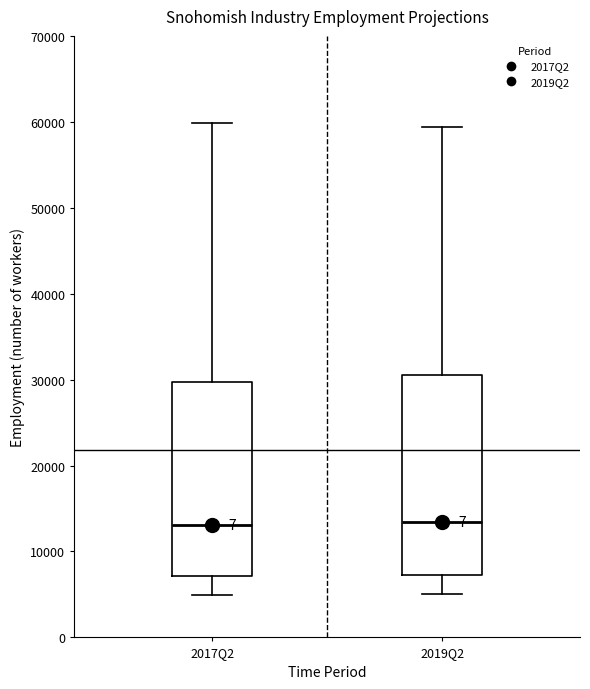

Reading left to right, read every box against the y-axis: the position of its median line, the range the box covers, and the ends of its whiskers. The values are not printed on the chart, so give them approximately, as read against the axis.

2017Q2: median 13000, box 7000 to 30000, whiskers 5000 to 60000
2019Q2: median 13000, box 7000 to 31000, whiskers 5000 to 59000